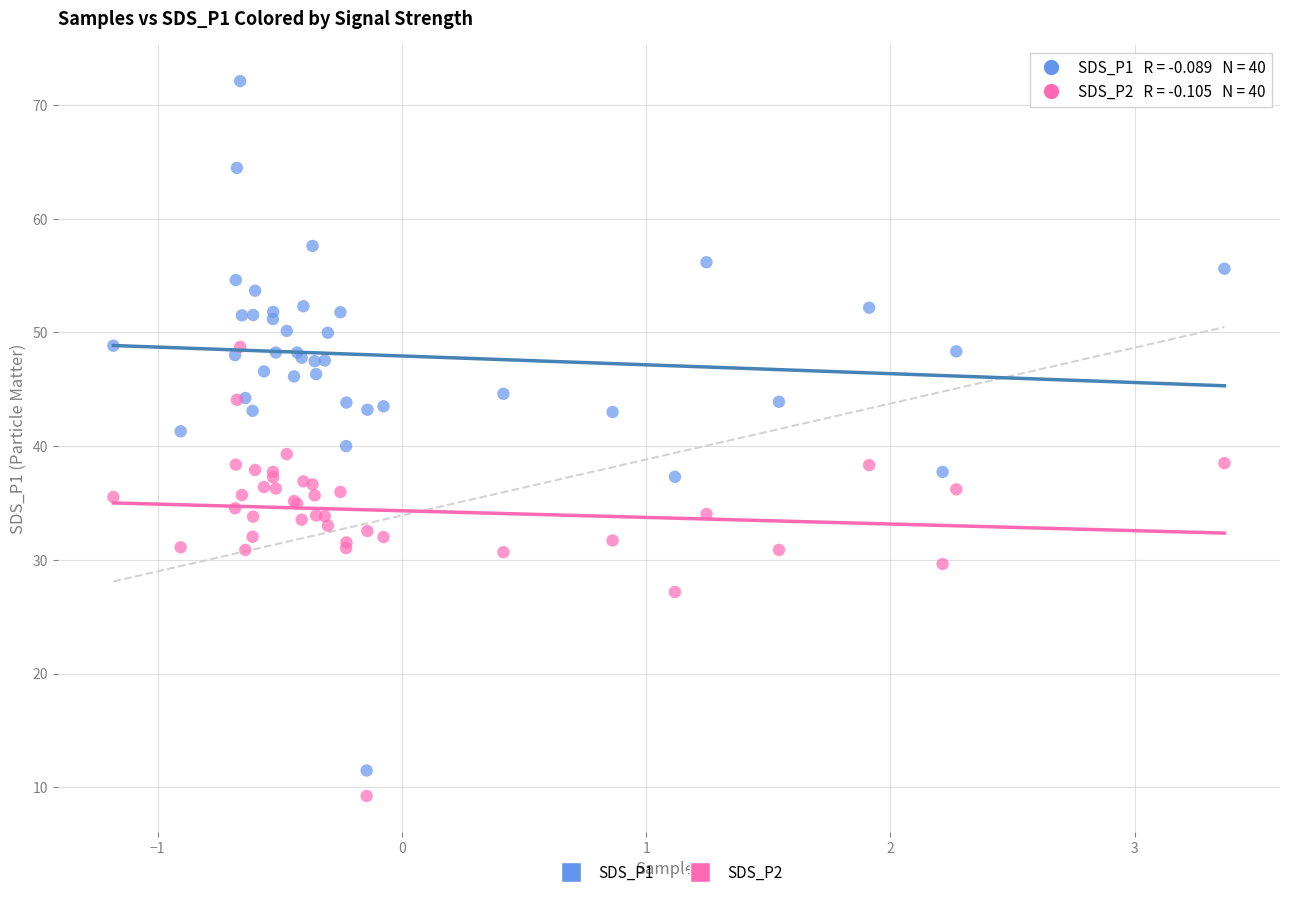

What are all the series names shown in the legend?

SDS_P1, SDS_P2